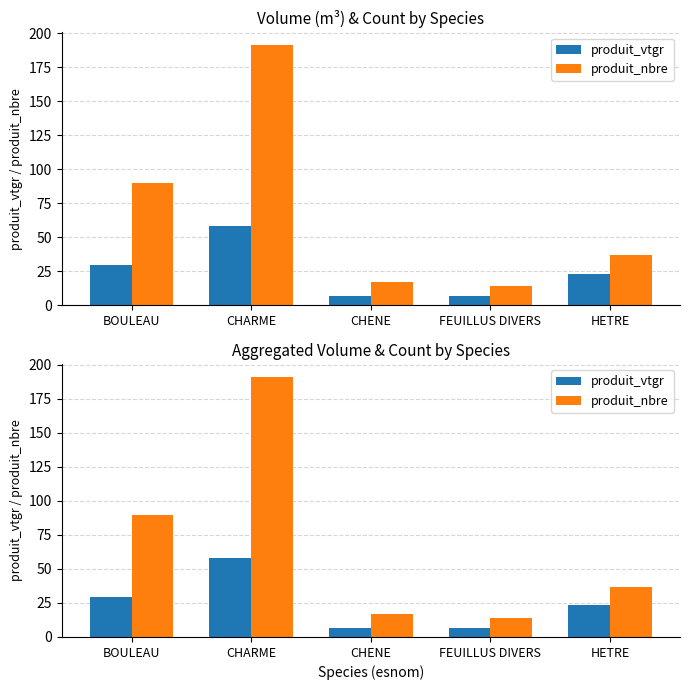

What is the maximum value for produit_nbre?

191.0